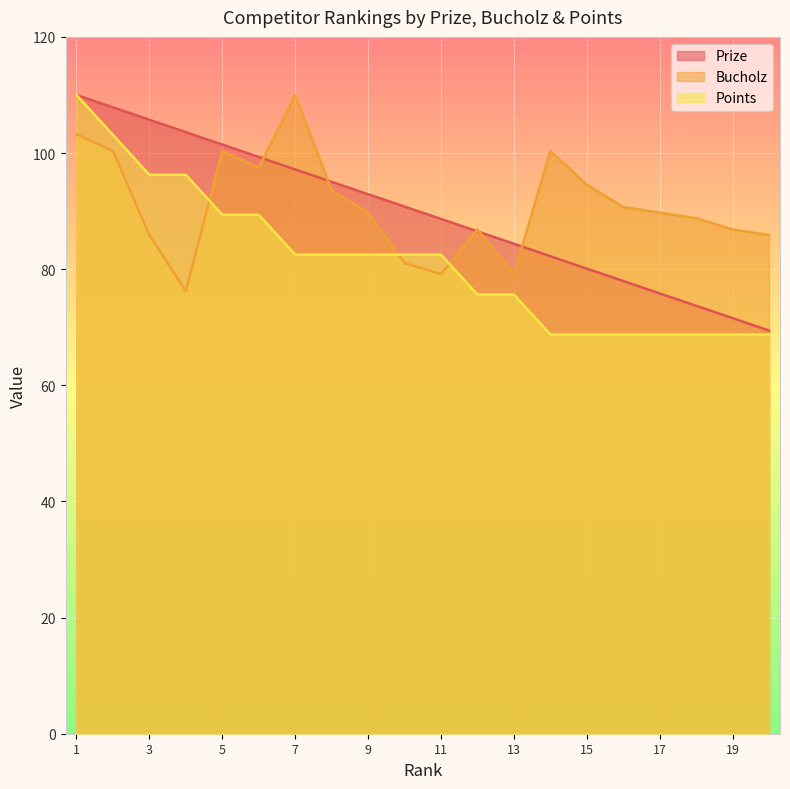

How many series are shown in this chart?

3